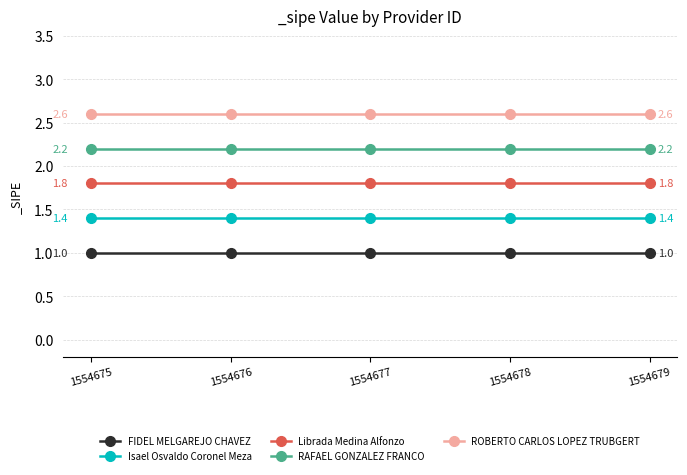

How many data points does each series have?

5